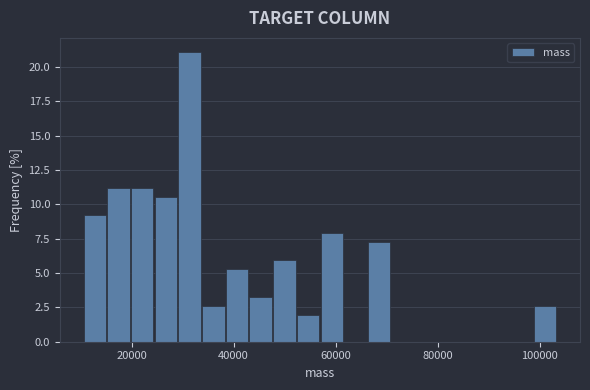

Read against the x-axis, roughly where is the centre of the tallest bar?

32000